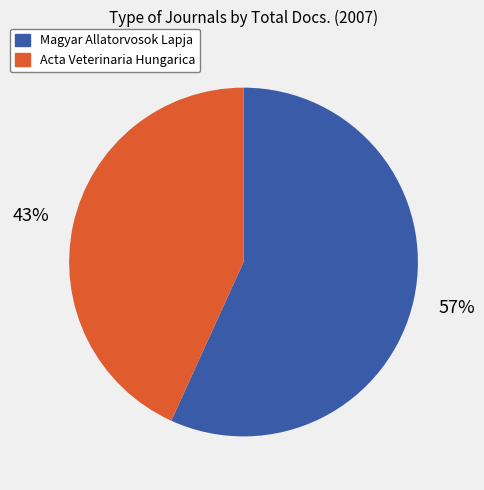

Approximately how many times larger is the value at Acta Veterinaria Hungarica compared to Magyar Allatorvosok Lapja?

0.8